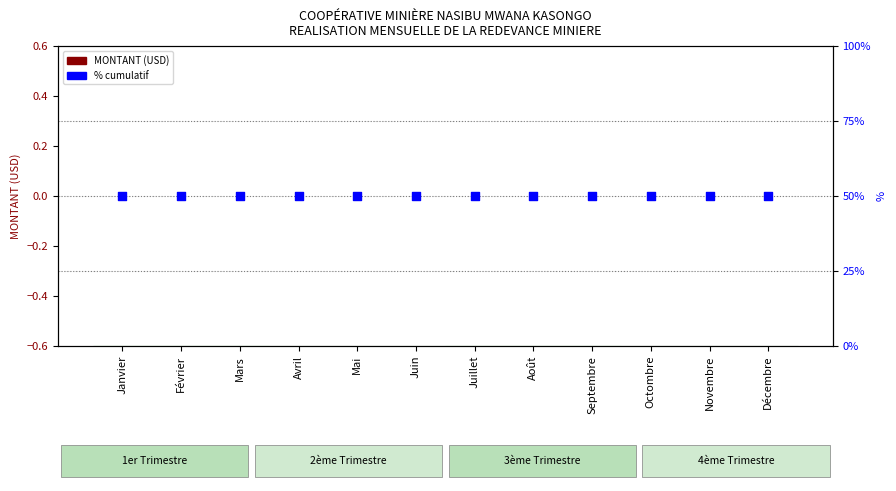

What are all the series names shown in the legend?

MONTANT (USD), % cumulatif